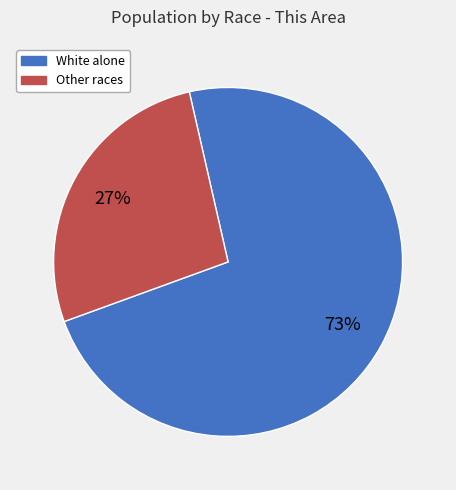

To the nearest percent, what is the average slice percentage?

50%